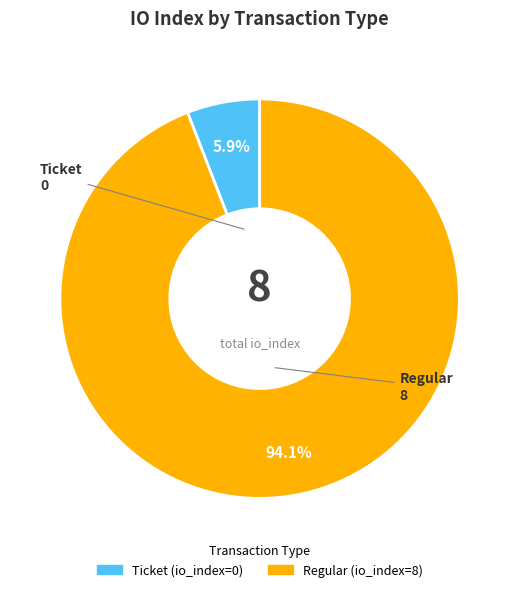

Does any single category account for the majority?

Yes